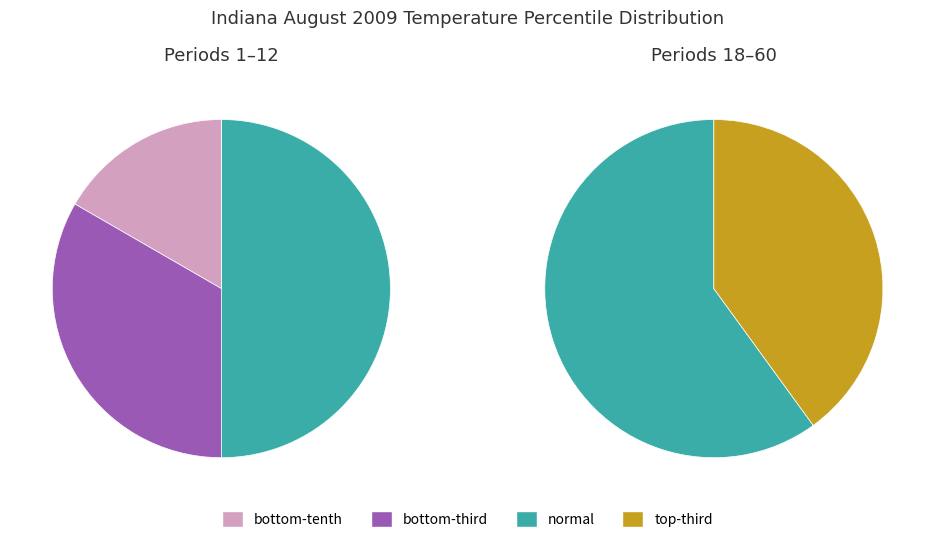

What is the smallest slice in the pie chart?

bottom-tenth